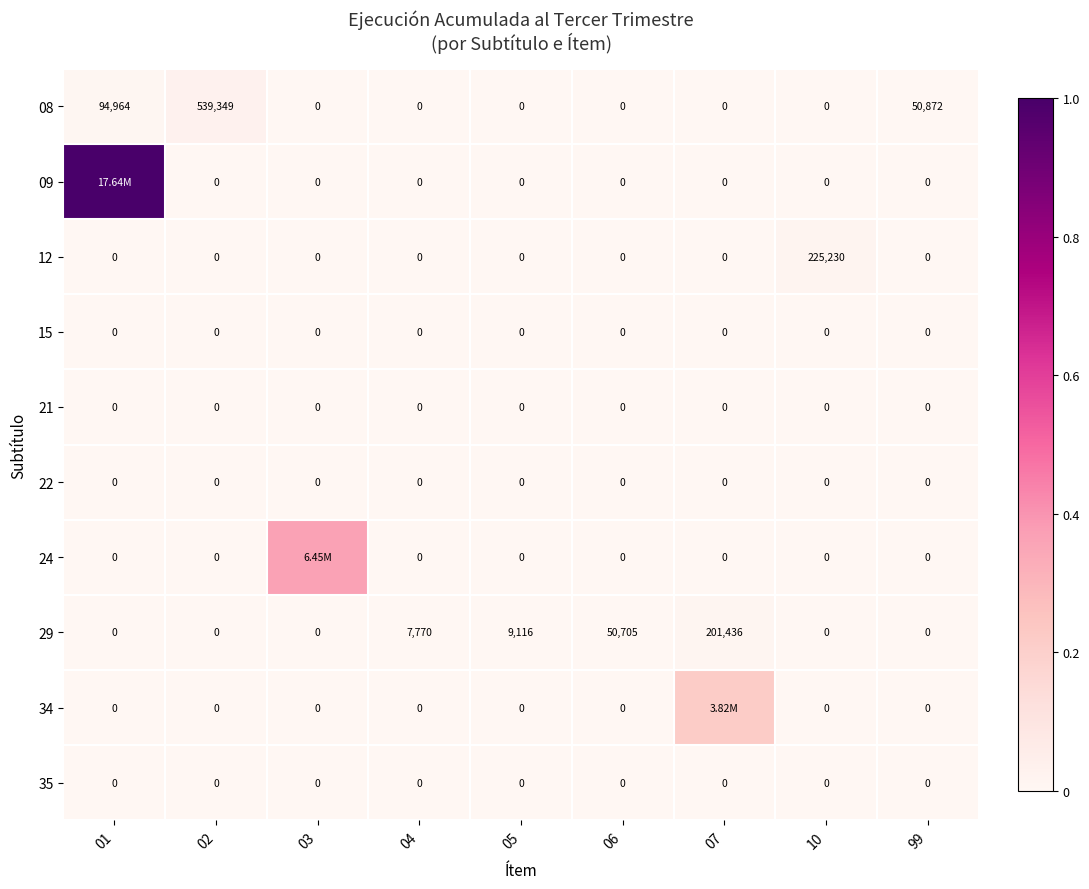

Which series has the widest spread of values?

09